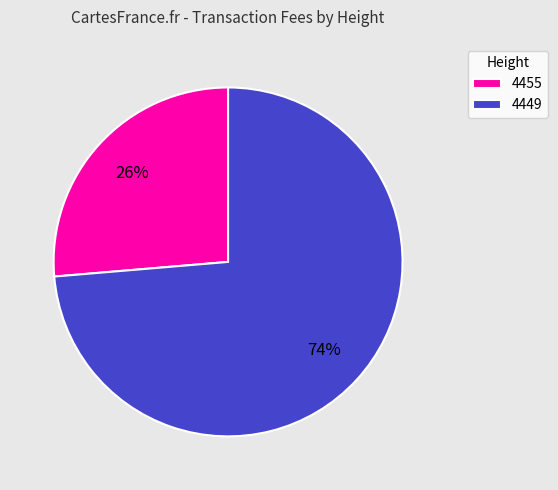

Count the number of slices in the pie.

2